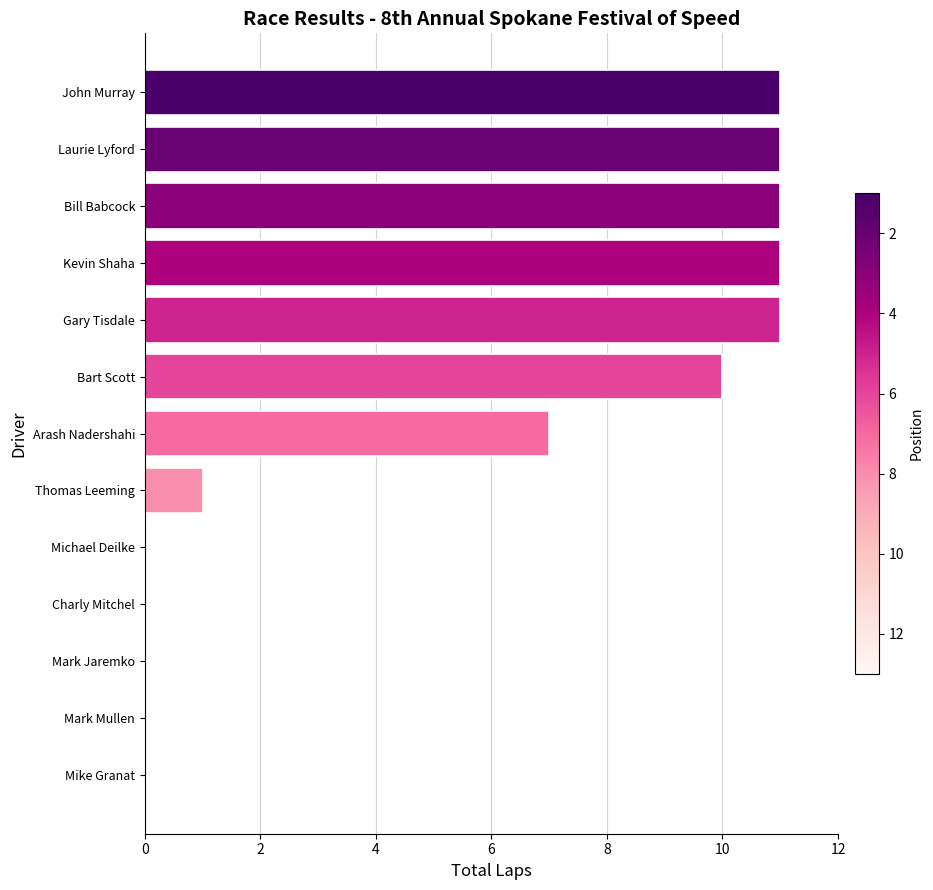

What is the sum of the values at Kevin Shaha and Mark Jaremko?

11